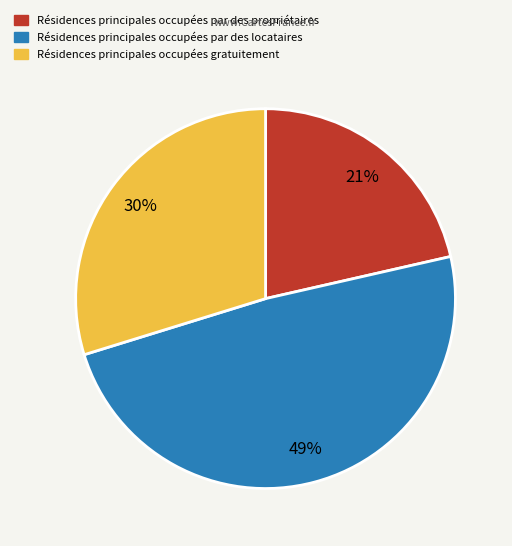

To the nearest percent, what is the average slice percentage?

33%